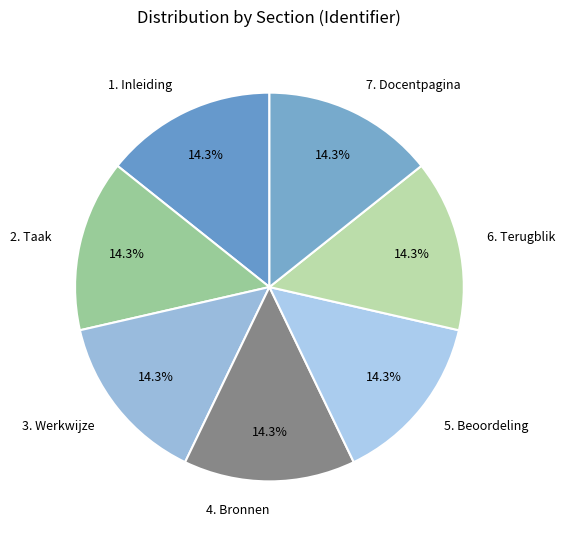

Approximately how many times larger is the value at 2. Taak compared to 6. Terugblik?

1.0